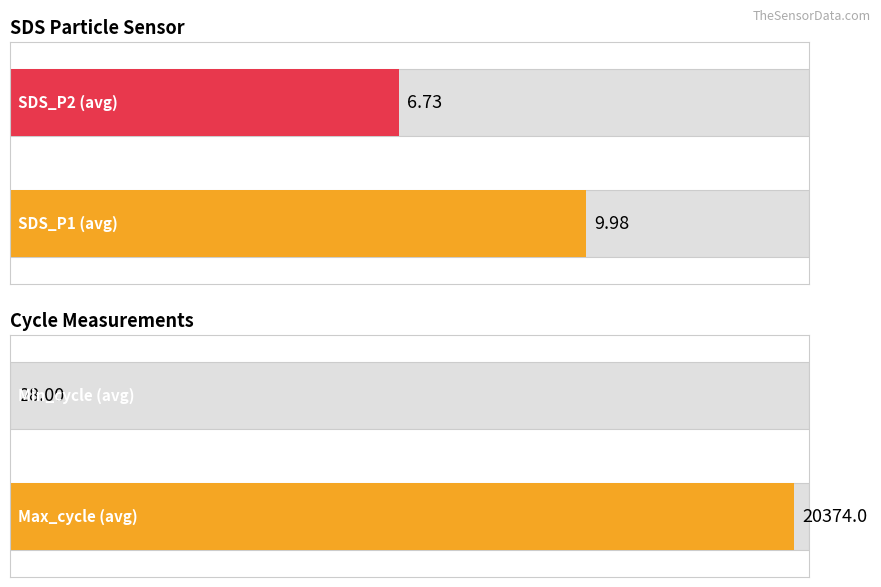

Is the value of SDS_P2 at 10 greater than the value of SDS_P1 at 17?

No